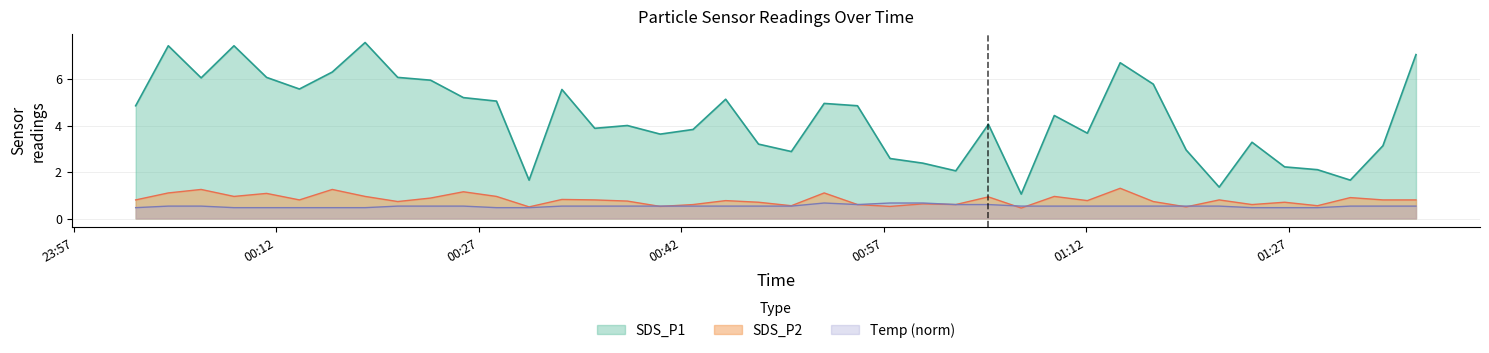

What is the smallest value displayed?

0.5